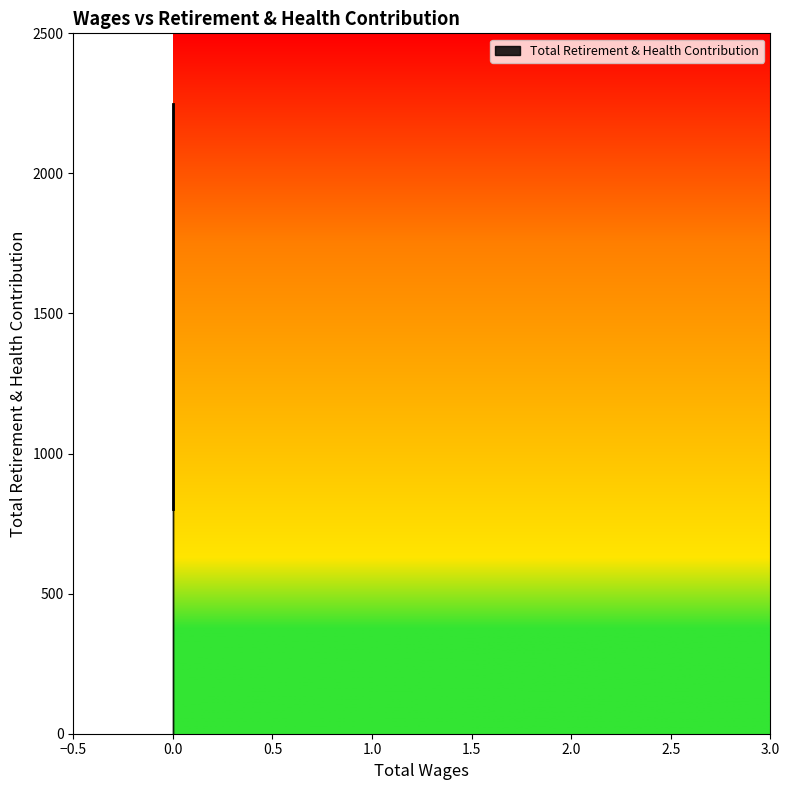

Read the value at 0.0, to the nearest 10.

2250